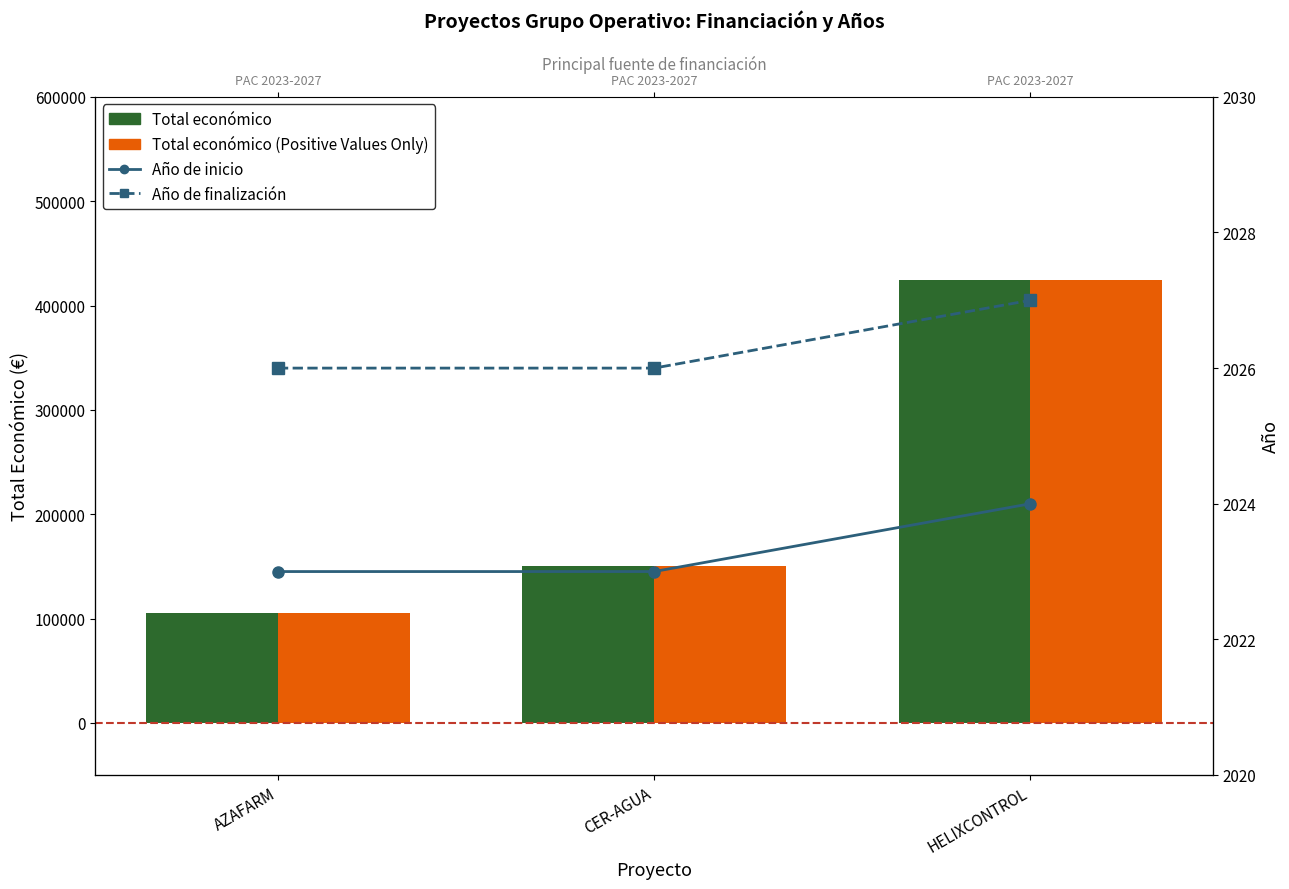

Reading right to left, list all the values displayed in this chart.

Total económico: HELIXCONTROL=424720	CER-AGUA=150000	AZAFARM=105516
Total económico (Positive Values Only): HELIXCONTROL=424720	CER-AGUA=150000	AZAFARM=105516
Año de inicio: HELIXCONTROL=2024	CER-AGUA=2023	AZAFARM=2023
Año de finalización: HELIXCONTROL=2027	CER-AGUA=2026	AZAFARM=2026